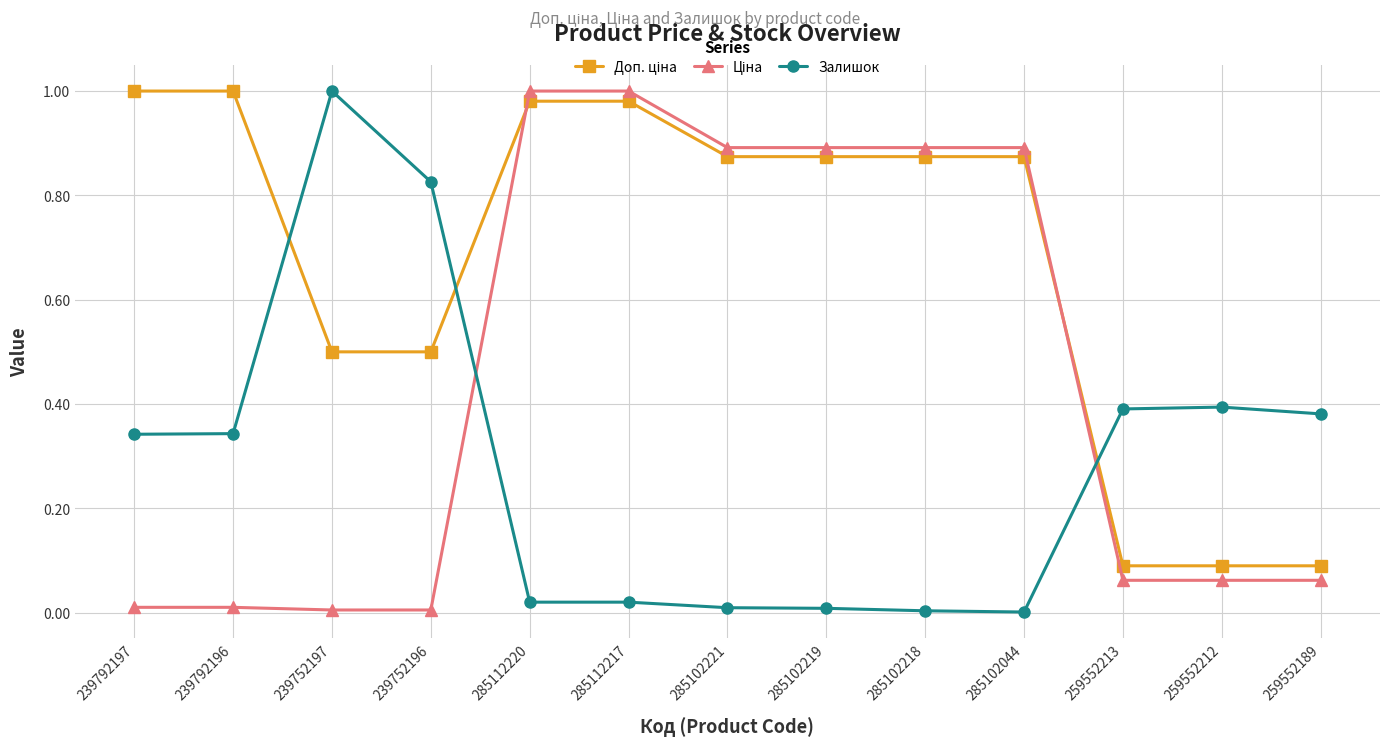

What is the label of the 4th point from the left?

239752196